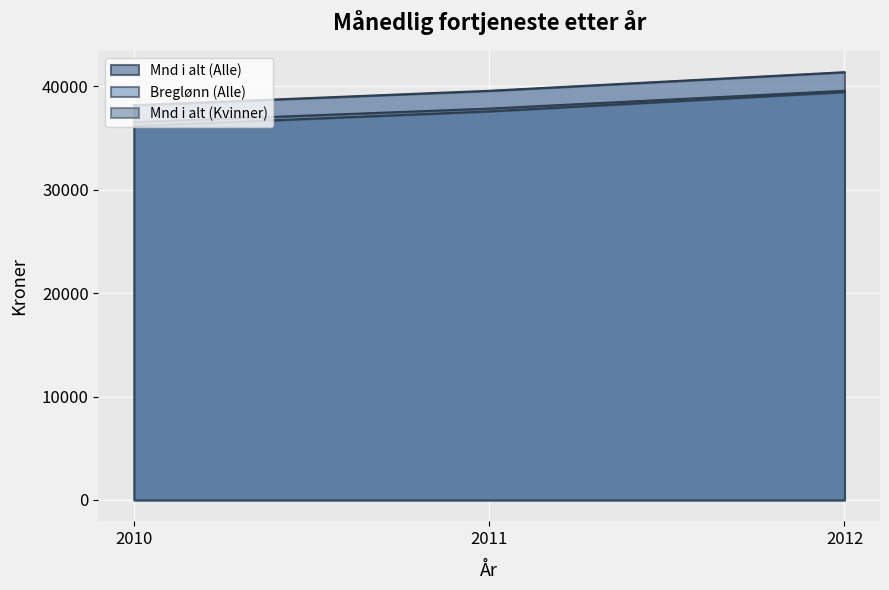

Does the chart display data point markers on the line(s)?

No